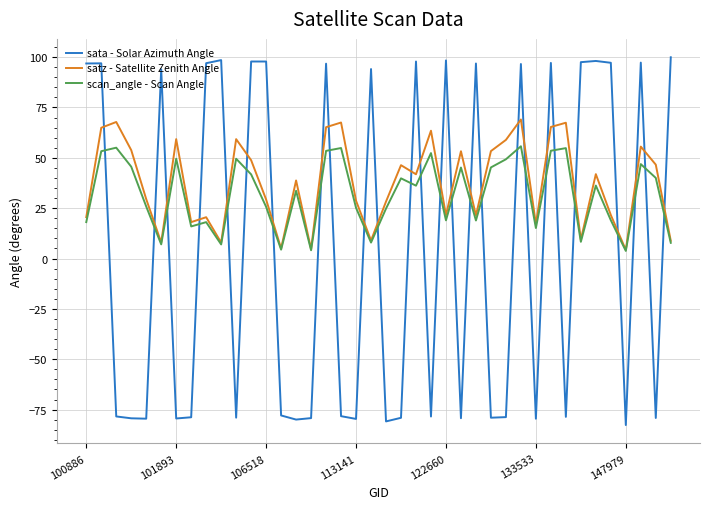

Rank the series by their maximum value, from lowest to highest.

scan_angle - Scan Angle, satz - Satellite Zenith Angle, sata - Solar Azimuth Angle